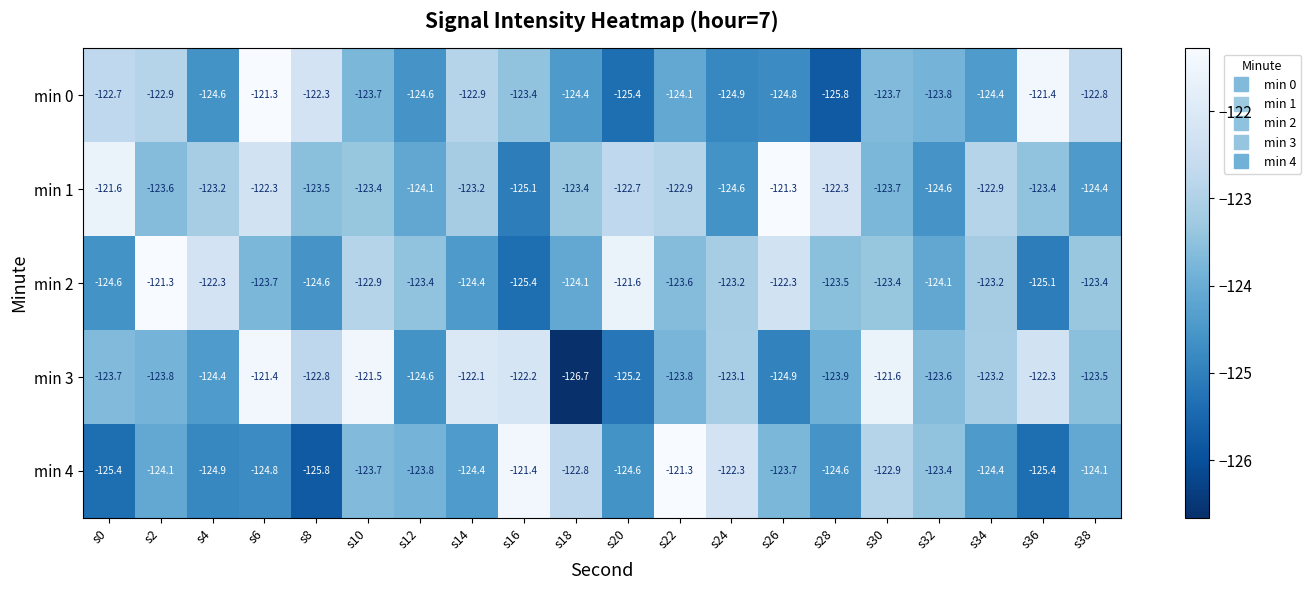

Rank the series by their average value, from highest to lowest.

min 1, min 3, min 2, min 0, min 4